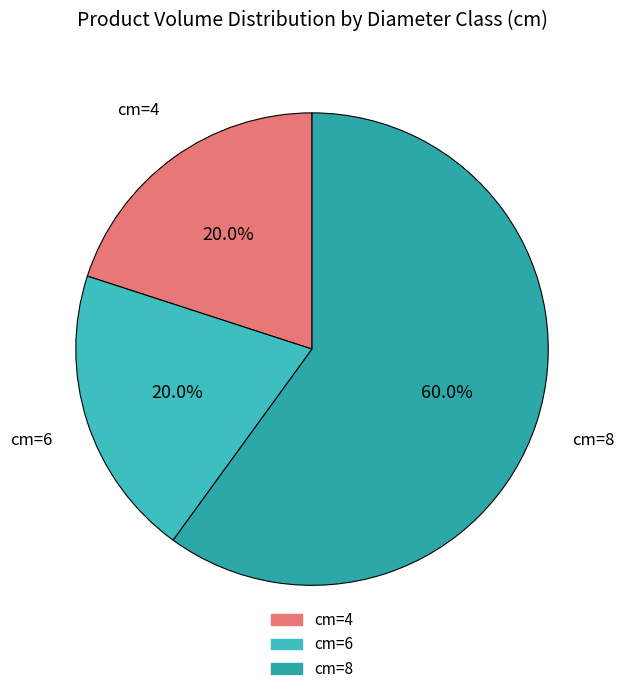

Rank the categories by value from highest to lowest.

8, 4, 6